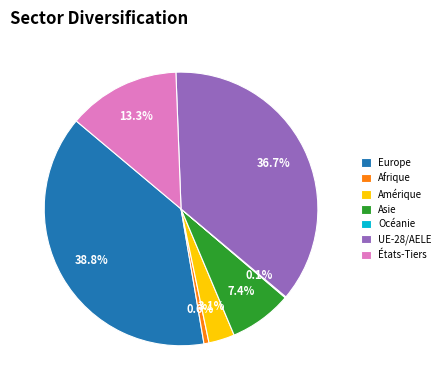

To the nearest percent, what portion does Europe represent?

39%